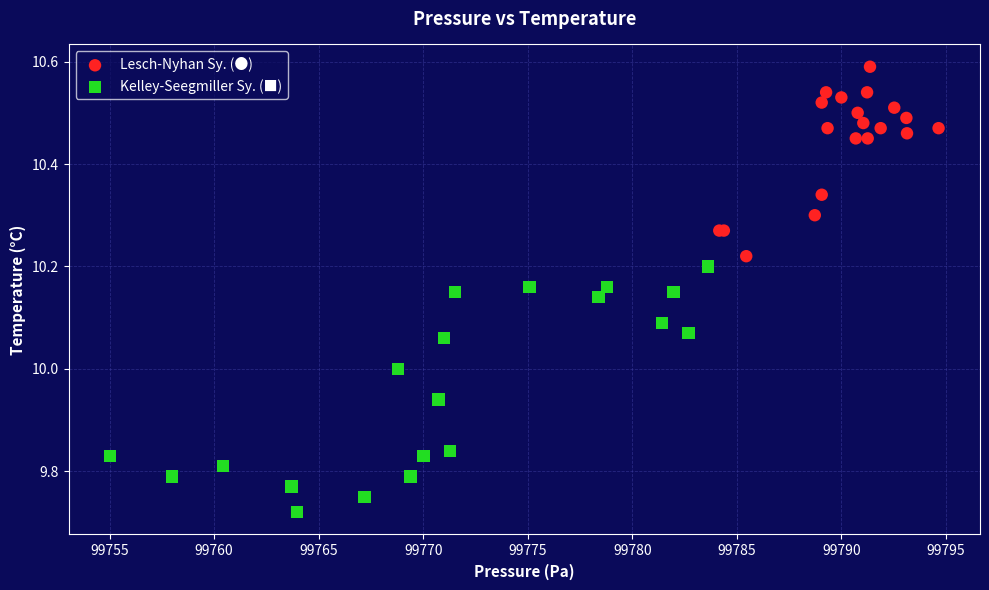

Which series has the largest Y range (max minus min)?

Kelley-Seegmiller Sy. (■)